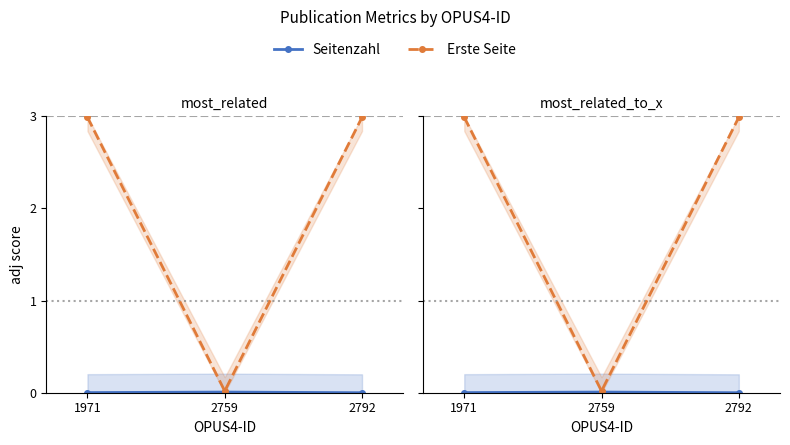

What is the sum of all Erste Seite values?

6.0